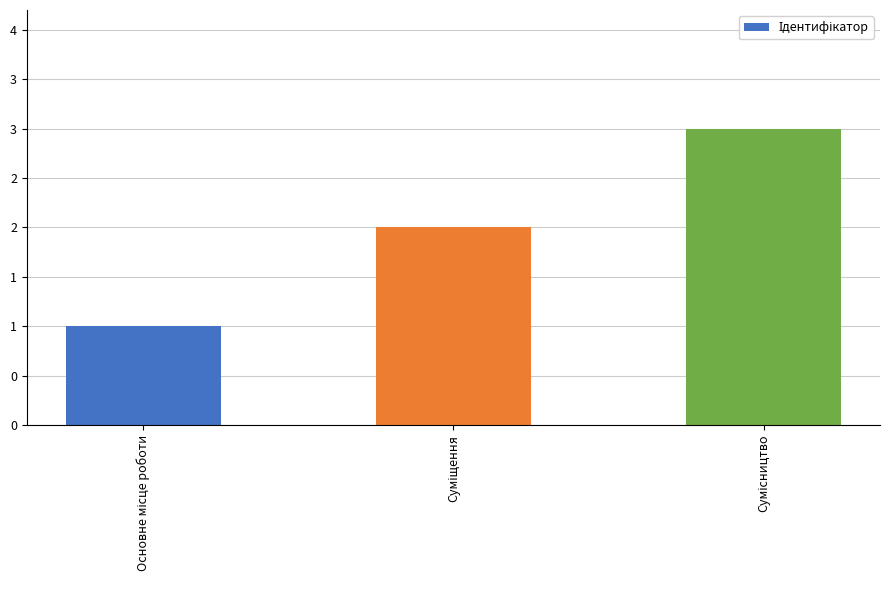

What is the minimum value shown in the chart?

1